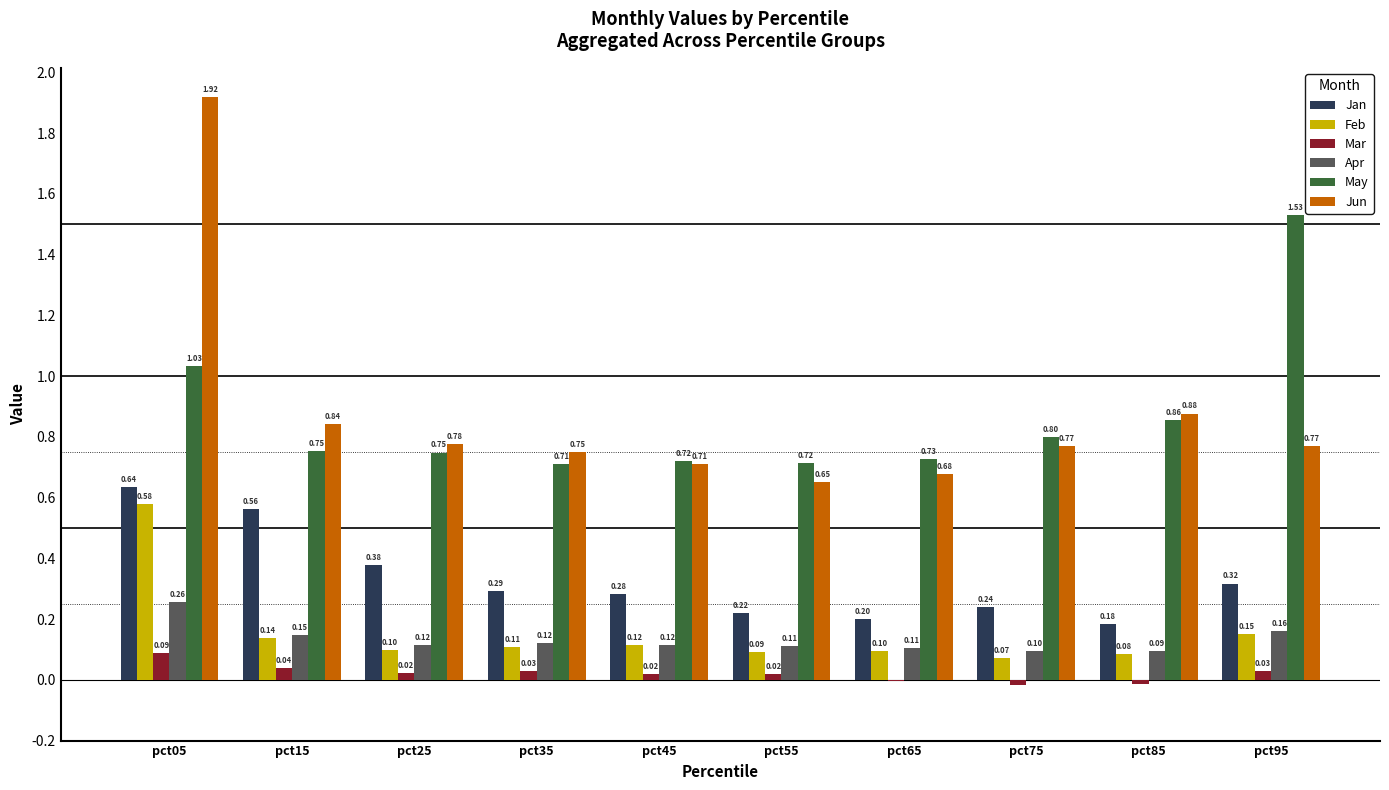

Which series changed the most between pct45 and pct65?

Jan